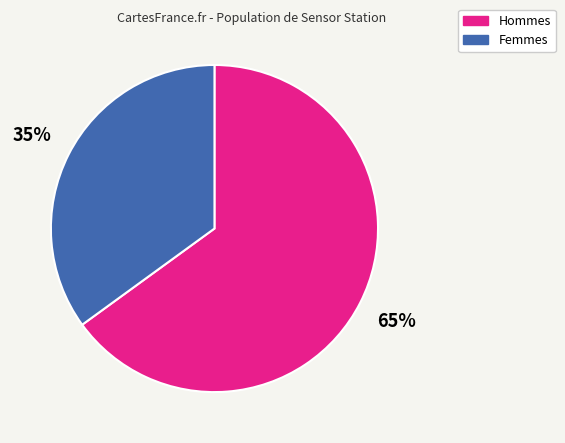

Is there a majority slice in this chart?

Yes